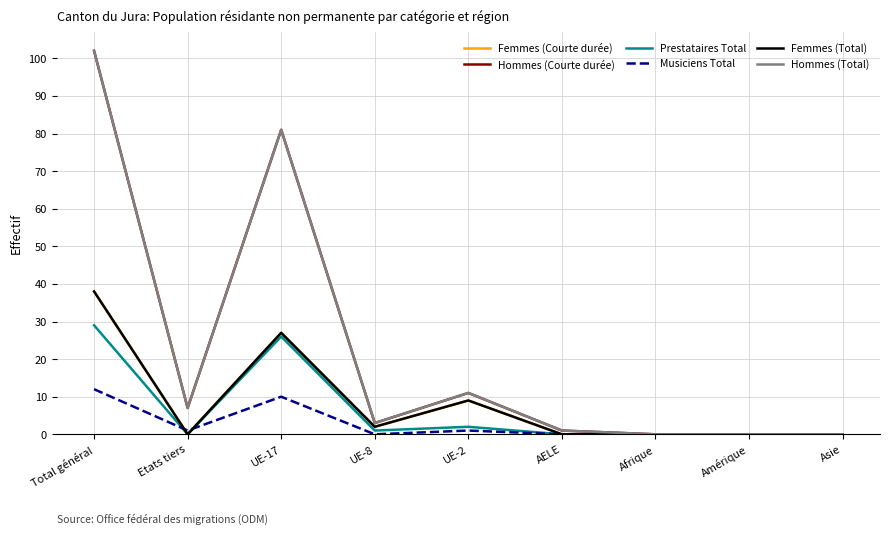

Where is the first local minimum for Musiciens Total?

Etats tiers